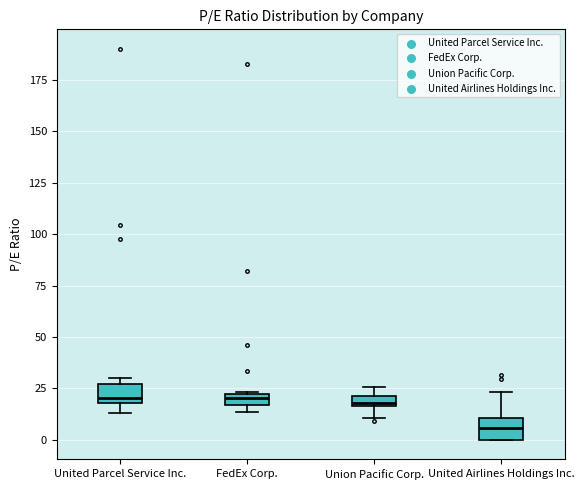

Where does the upper whisker of the box for United Airlines Holdings Inc. end on the y-axis? The values are not printed on the chart, so give them approximately, as read against the axis.

25